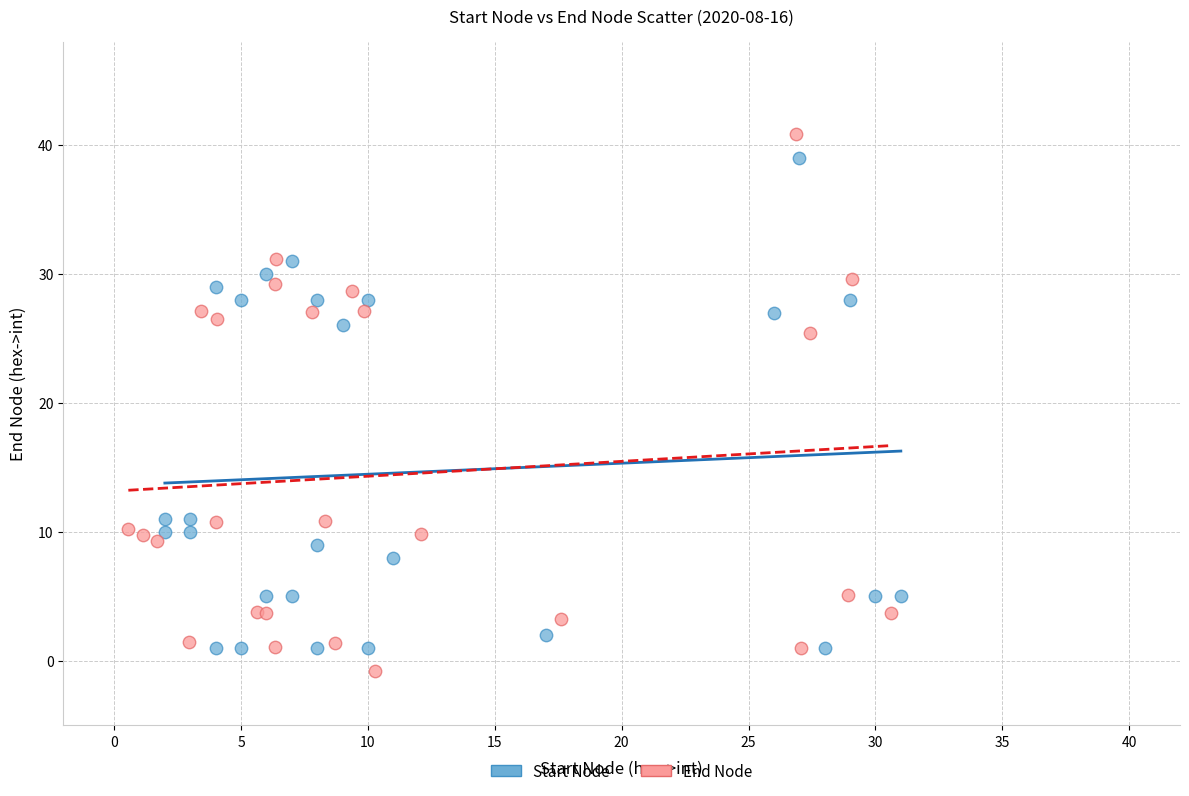

Which series has the largest Y range (max minus min)?

End Node